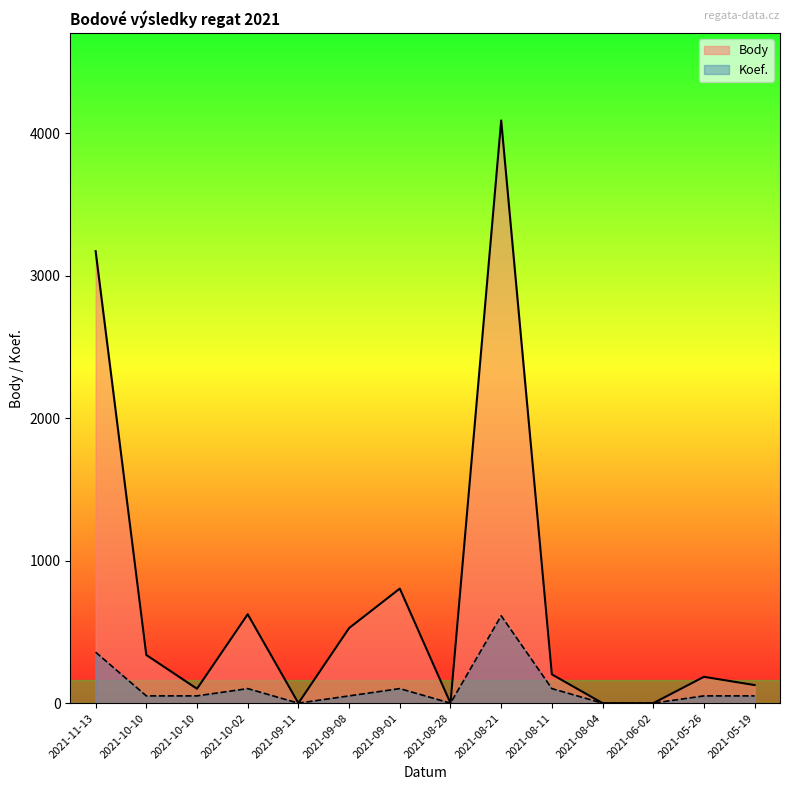

How many values in Body are above zero?

10